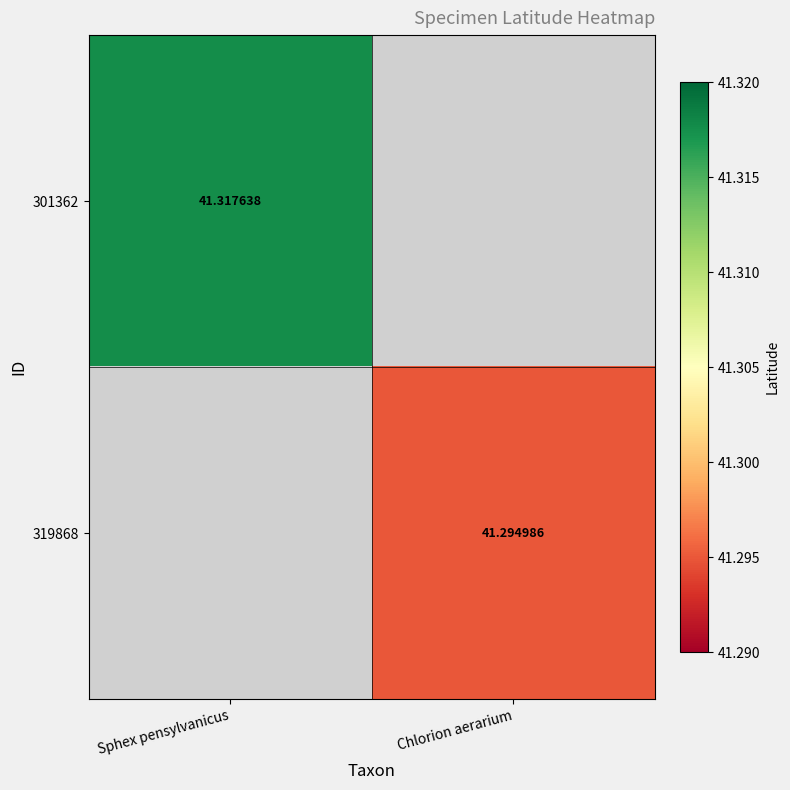

List the series in order of their peak value, highest first.

301362, 319868